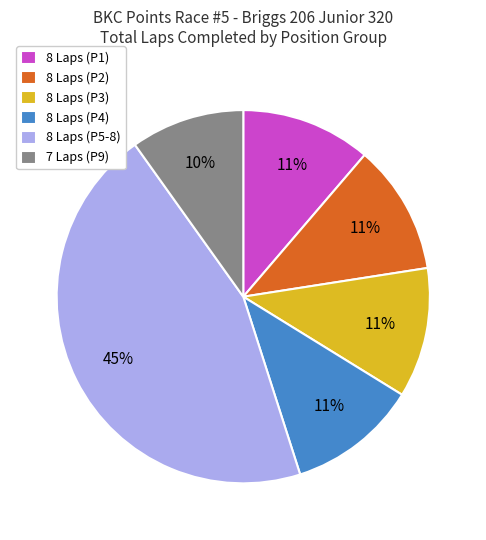

Count the number of slices in the pie.

6